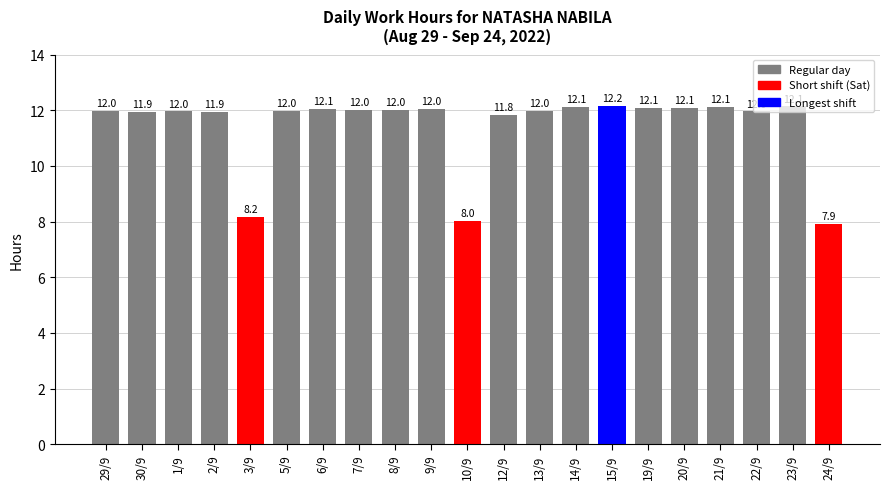

What is the change in value from 30/9 to 20/9?

+0.1